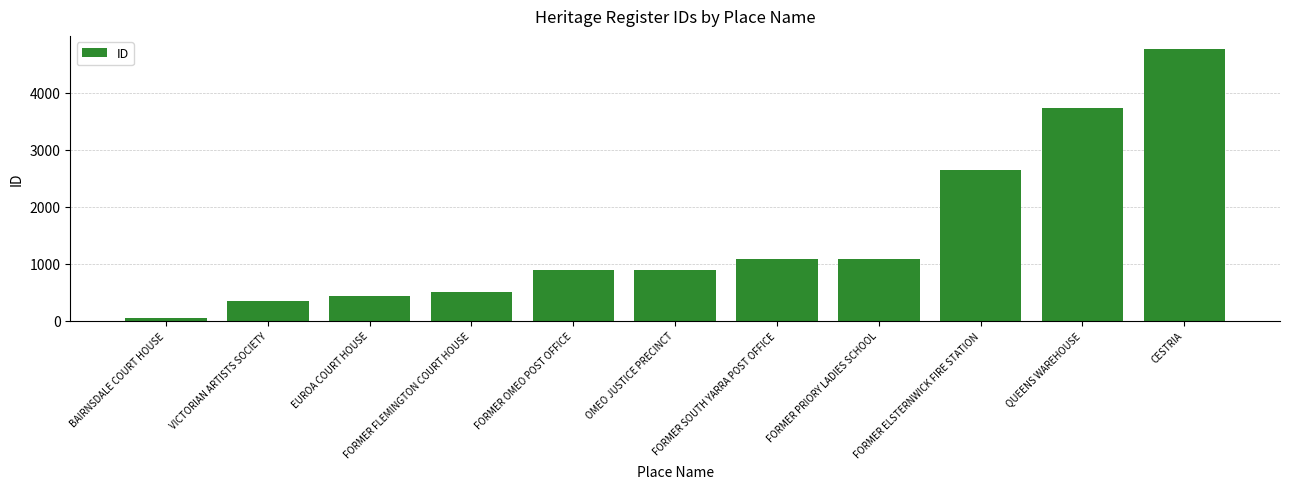

Which has a higher value, FORMER SOUTH YARRA POST OFFICE or CESTRIA?

CESTRIA